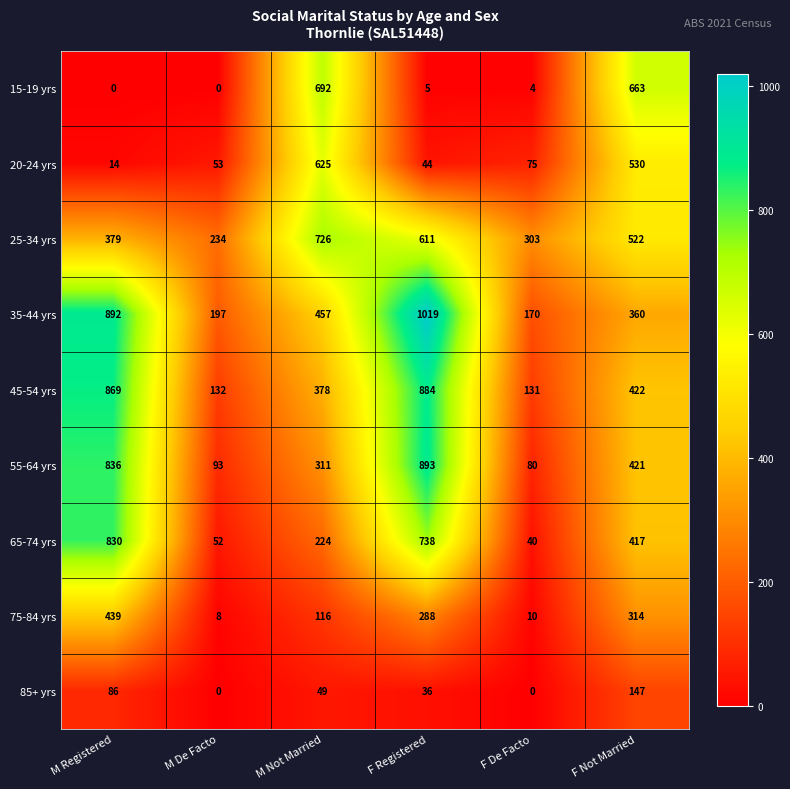

What is the maximum value shown in the chart?

1019